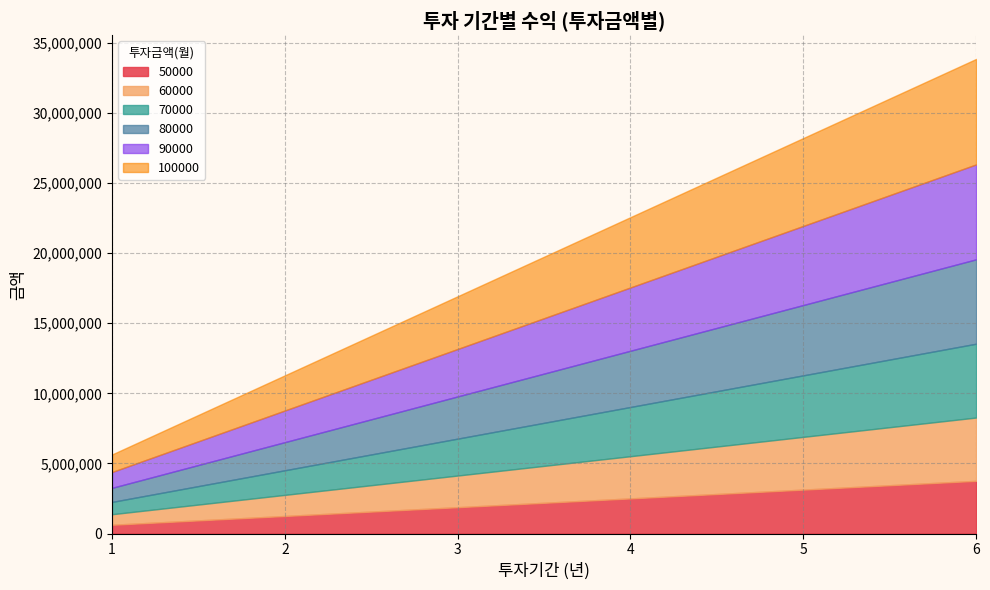

What is the highest value of the 50000 series?

3761100